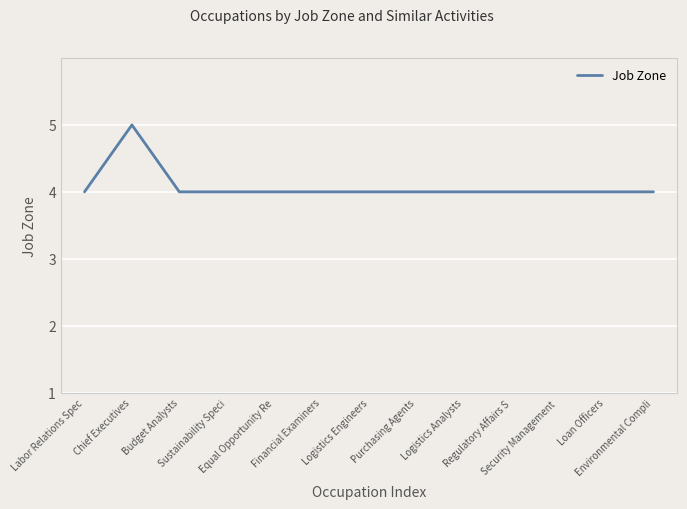

Does the chart display data point markers on the line(s)?

No